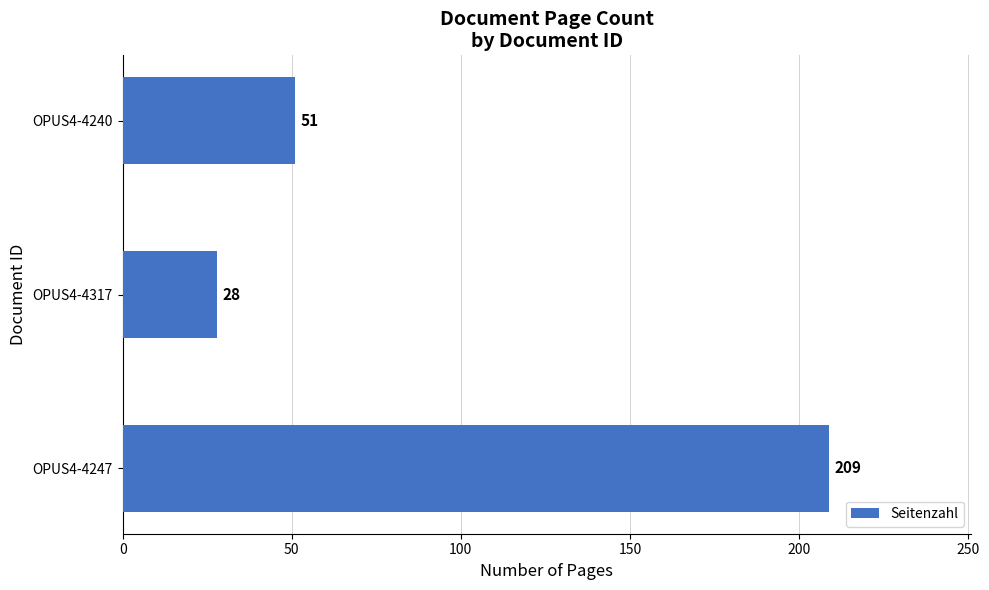

Reading top to bottom, transcribe all the data shown in this chart.

OPUS4-4240=51	OPUS4-4317=28	OPUS4-4247=209